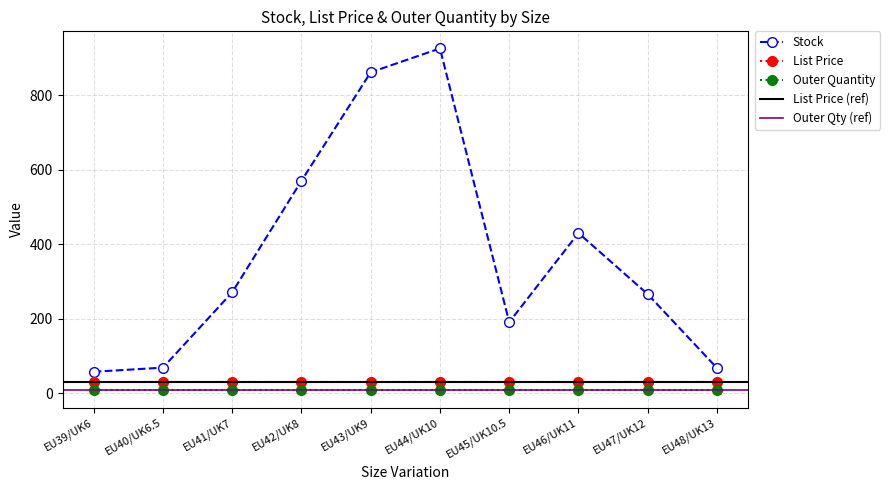

At EU39/UK6, list the series in order from largest to smallest.

Stock, List Price, Outer Quantity